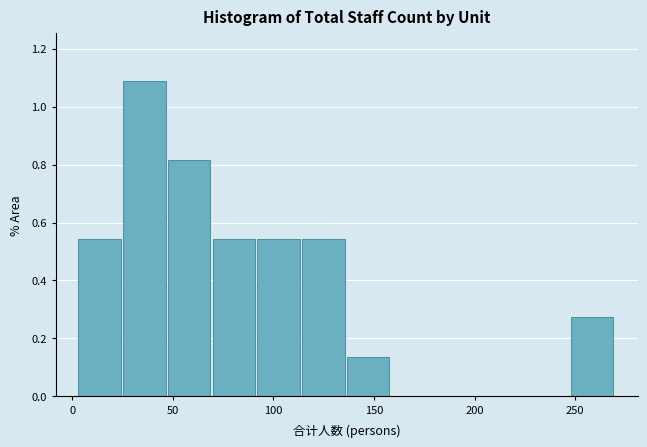

Over which range of the x-axis is the bar tallest?

25 to 50